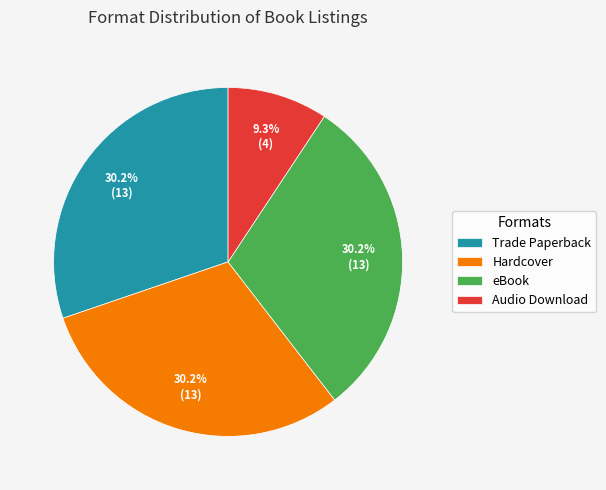

To the nearest percent, what is the difference between the largest and smallest slice percentages?

21%